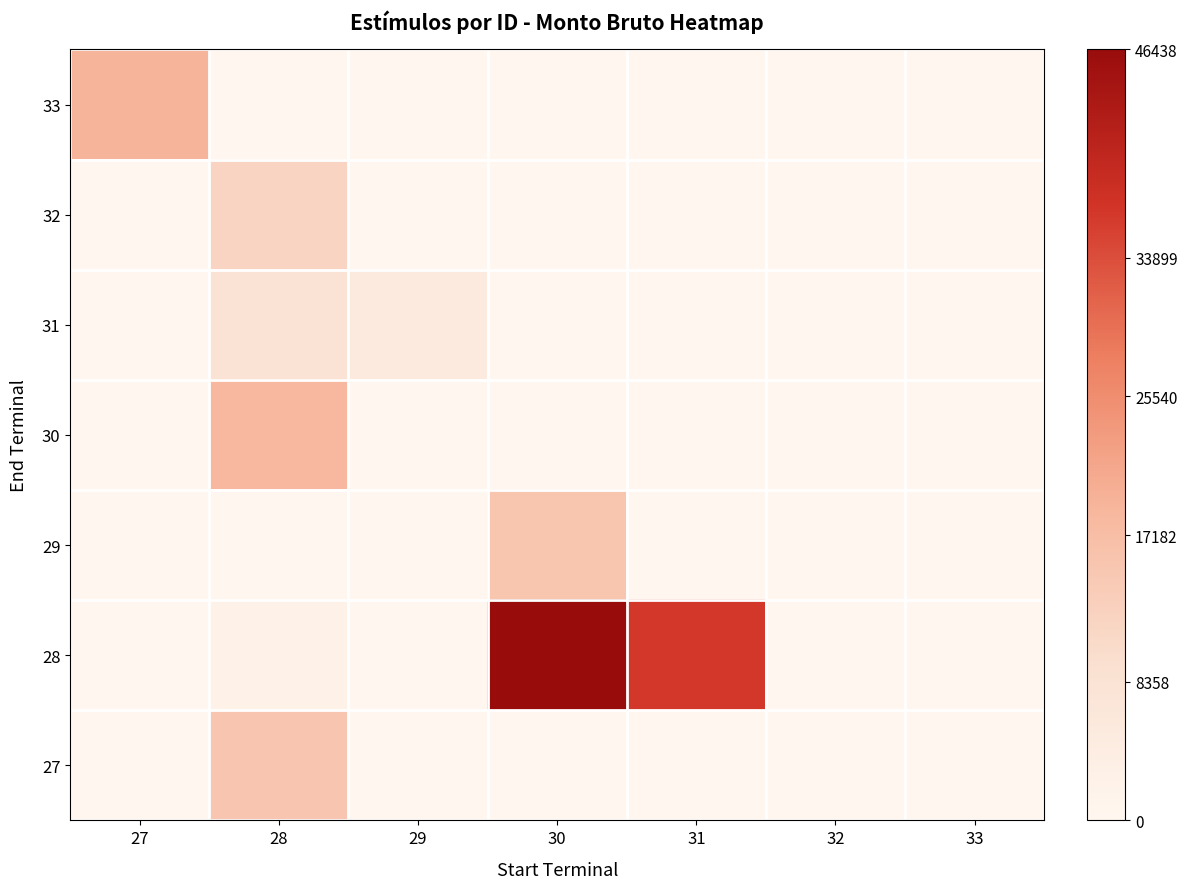

Between 31 and 29, which is larger?

31